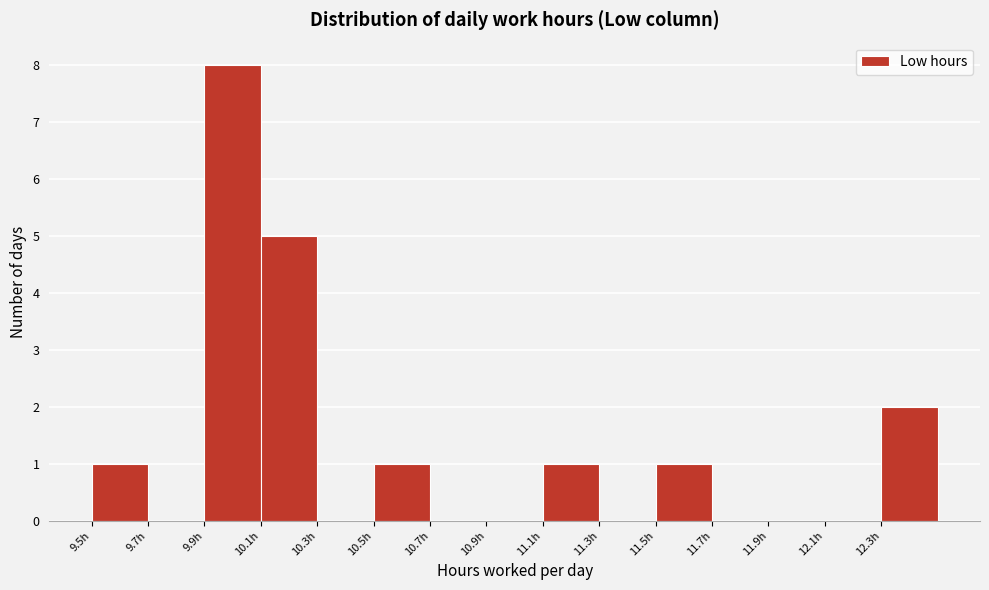

What is the height of the bar covering 10.09 to 10.29 on the x-axis? Neither the bar edges nor the heights are printed on the chart, so give them approximately, as read against the axes.

5